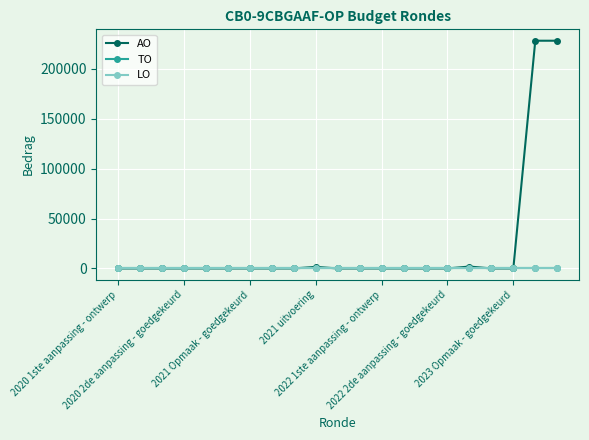

At how many categories does at least one series exceed 168584?

2